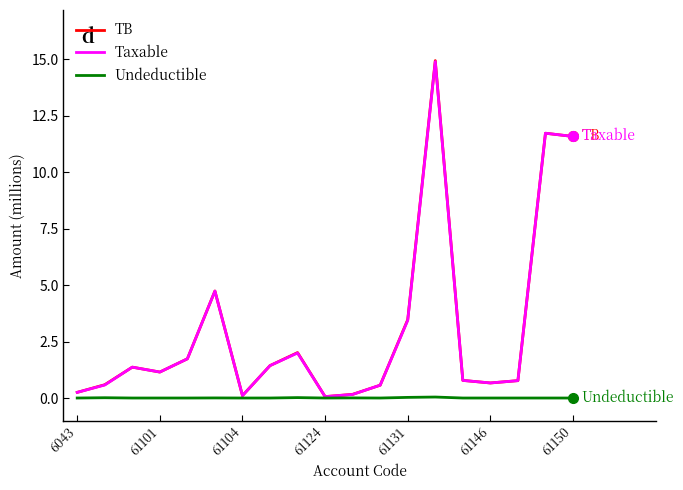

What is the greatest value displayed?

14.9